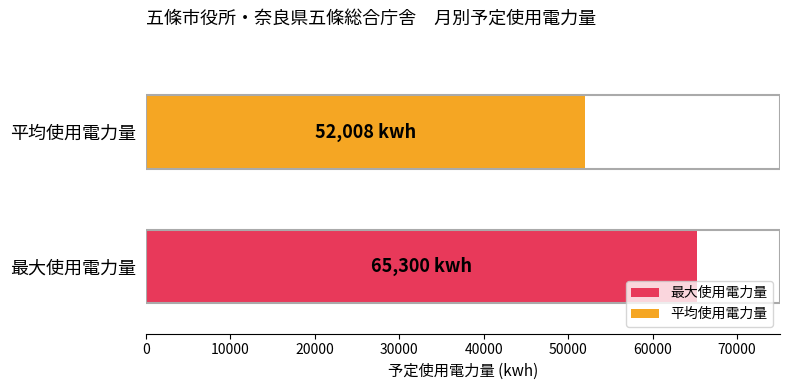

Does the chart contain stacked bars?

No